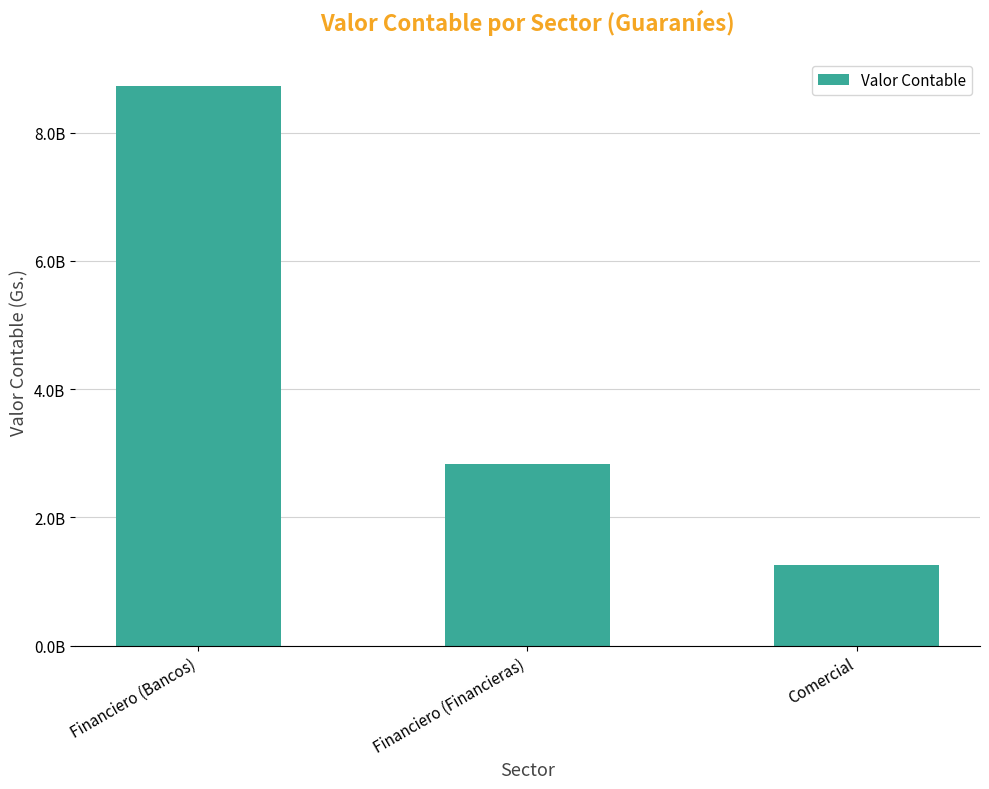

What is the greatest value displayed?

8727675445.4